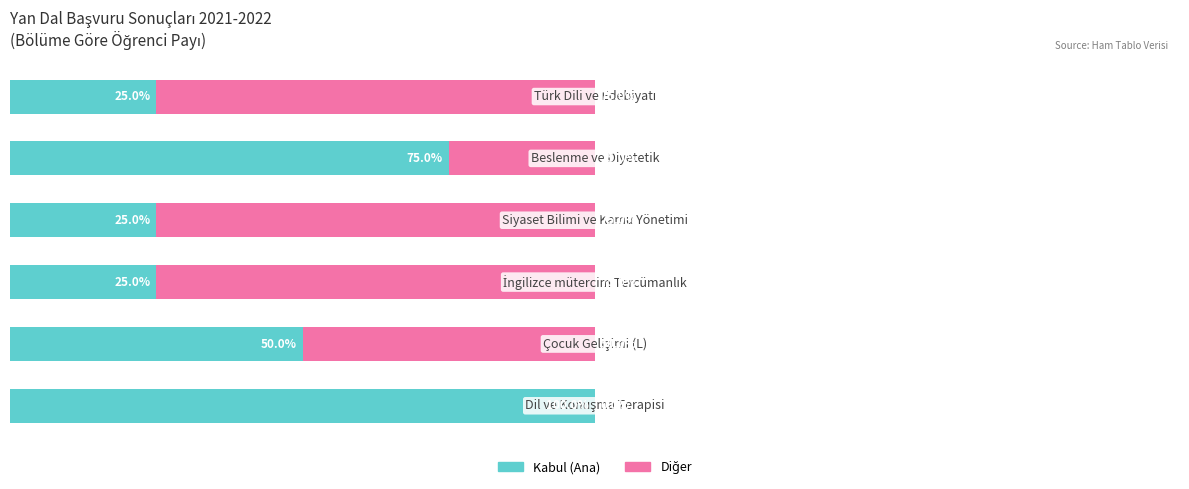

What is the value of the Diğer bar at the 5th from the left?

25